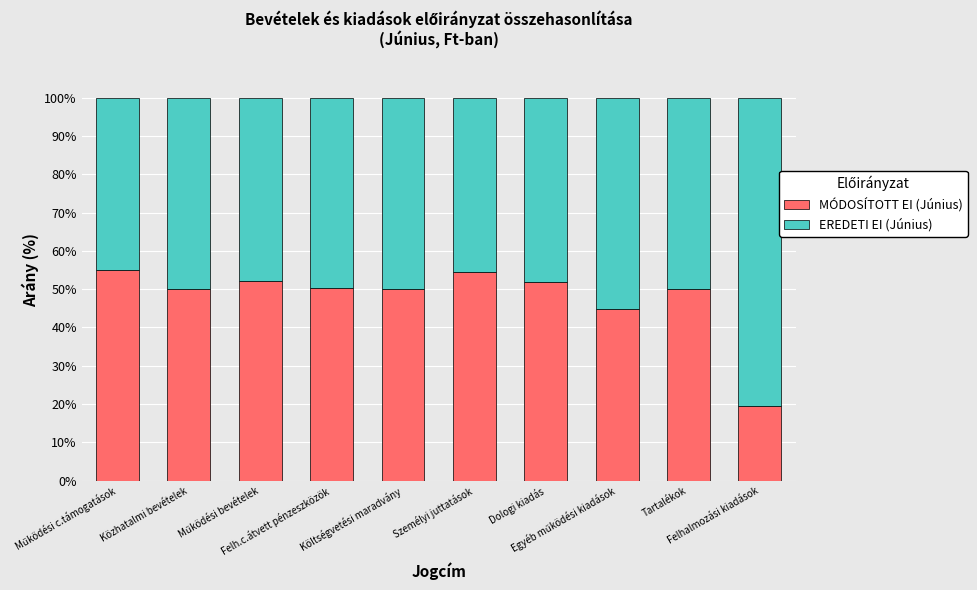

What is the minimum value for MÓDOSÍTOTT EI (Június)?

19.6